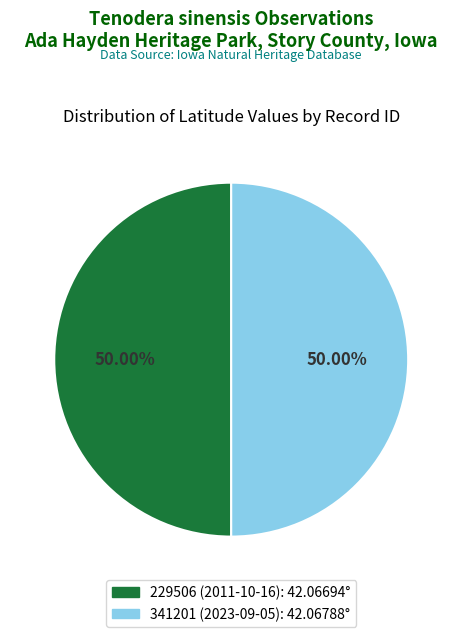

What is the ratio of the value at 341201 (2023-09-05) to the value at 229506 (2011-10-16)?

1.0